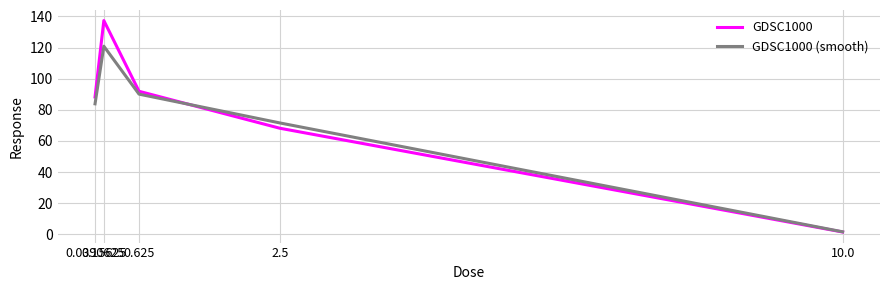

Reading right to left, transcribe all the data shown in this chart.

GDSC1000: 10.0=1.4	2.5=68.1	0.625=91.9	0.15625=137.3	0.0390625=88.2
GDSC1000 (smooth): 10.0=1.6	2.5=71.6	0.625=90.1	0.15625=120.9	0.0390625=83.8